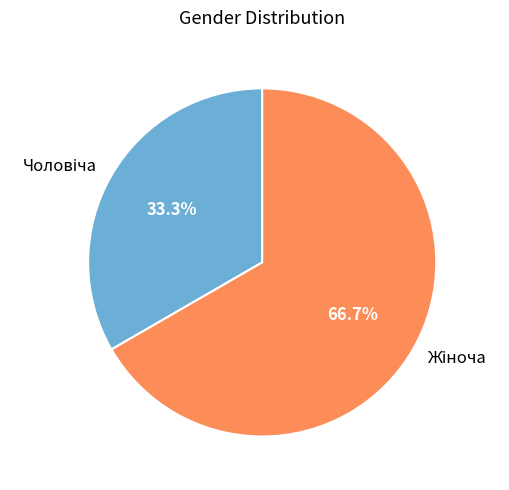

Is there any slice that represents more than half of the pie?

Yes